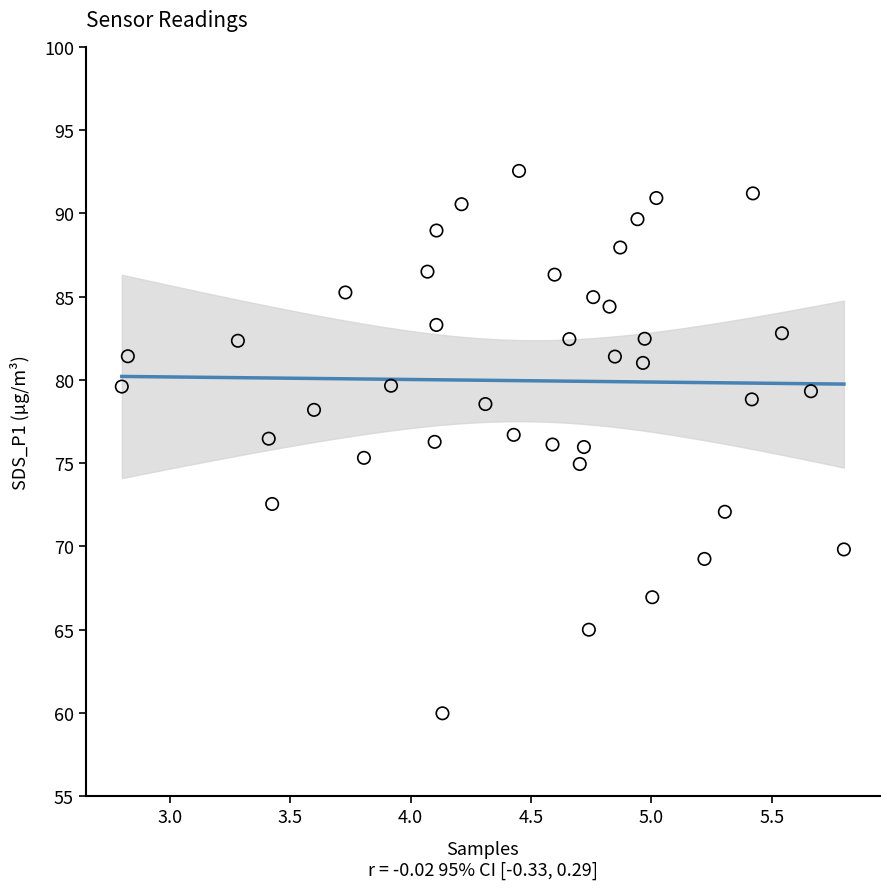

What is the range of X values (max minus min)?

3.0